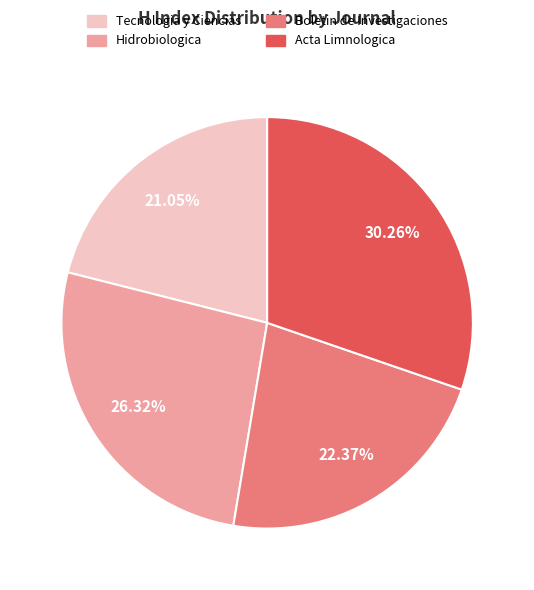

Is there any slice that represents more than half of the pie?

No